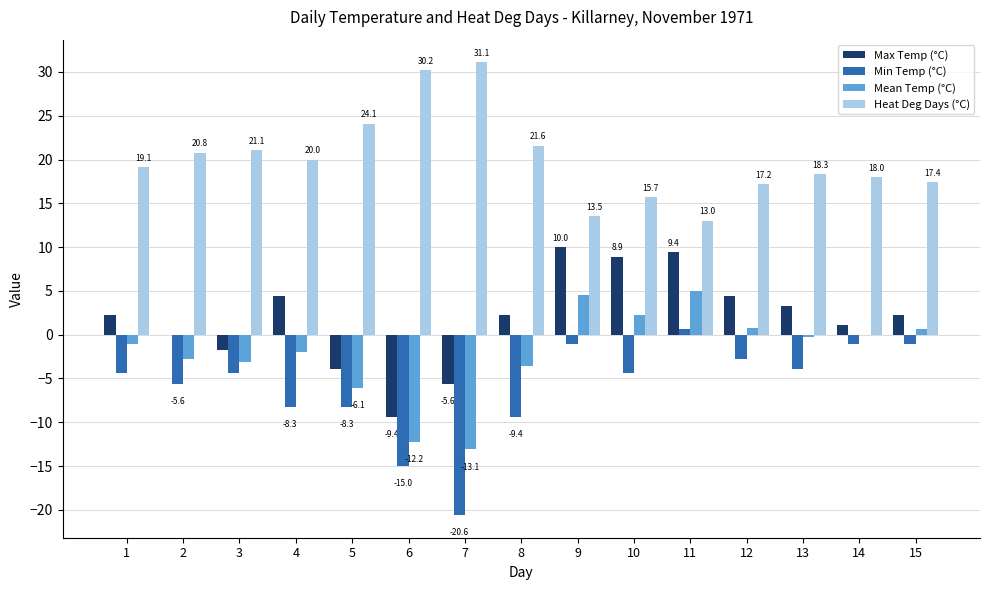

What is the sum of all Heat Deg Days (°C) values?

301.1